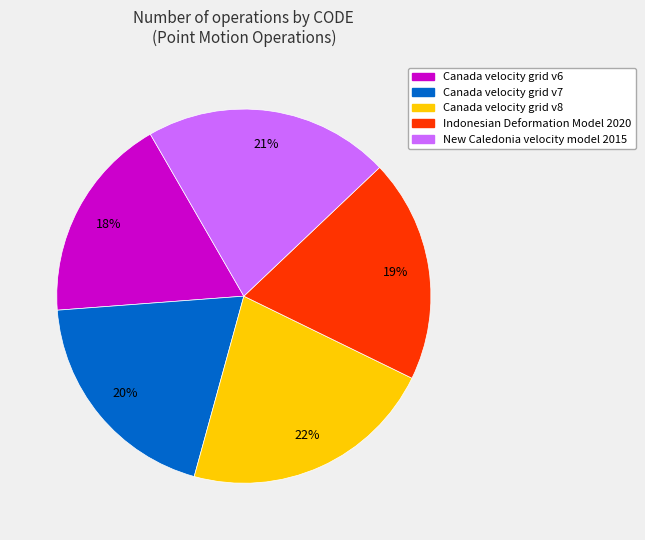

Does Canada velocity grid v7 account for over 50% of the chart?

No